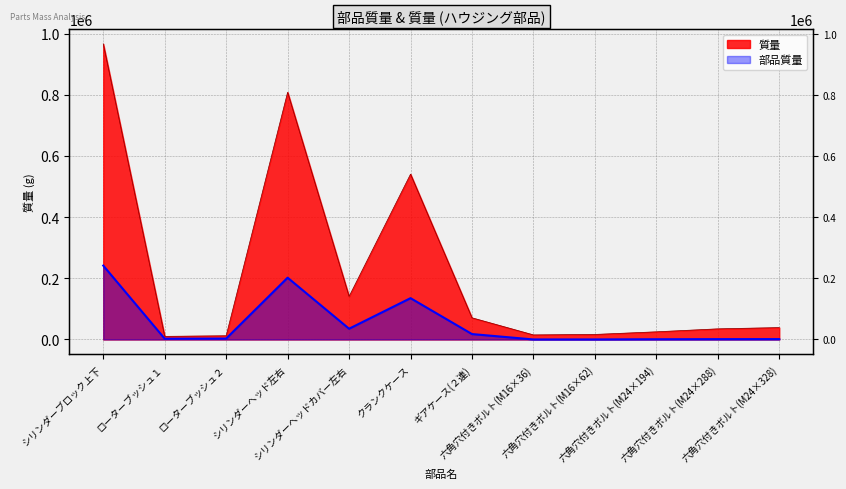

At which label is 質量 closest to 488184?

クランクケース